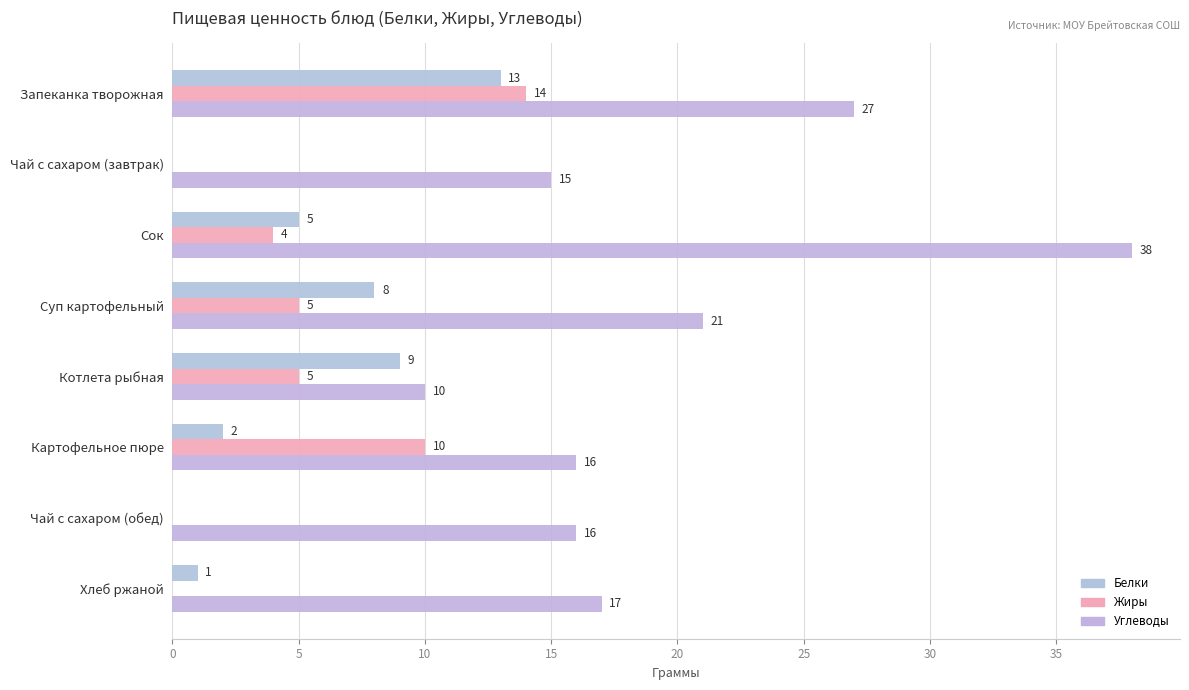

Which series has the widest spread of values?

Углеводы